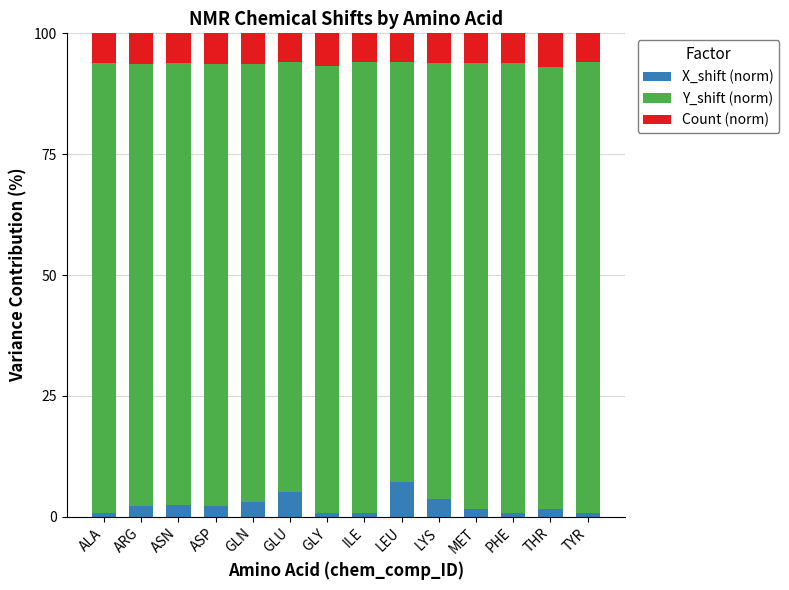

What is the difference between the maximum and second lowest values in the X_shift (norm) series?

6.4